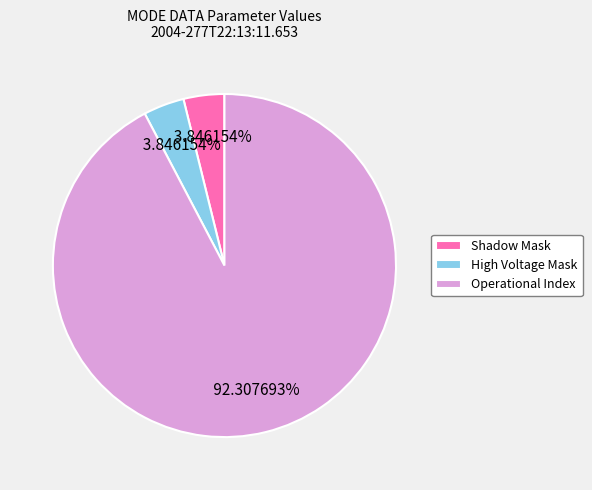

To the nearest percent, what percentage of the pie is High Voltage Mask?

4%